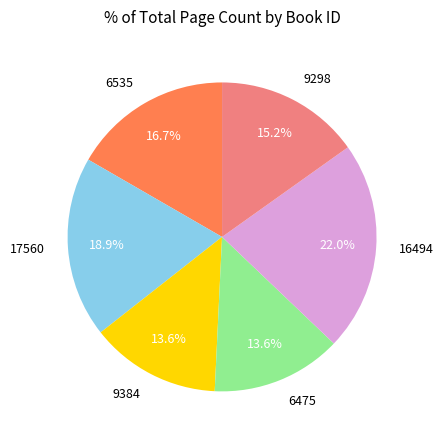

Is there any slice that represents more than half of the pie?

No